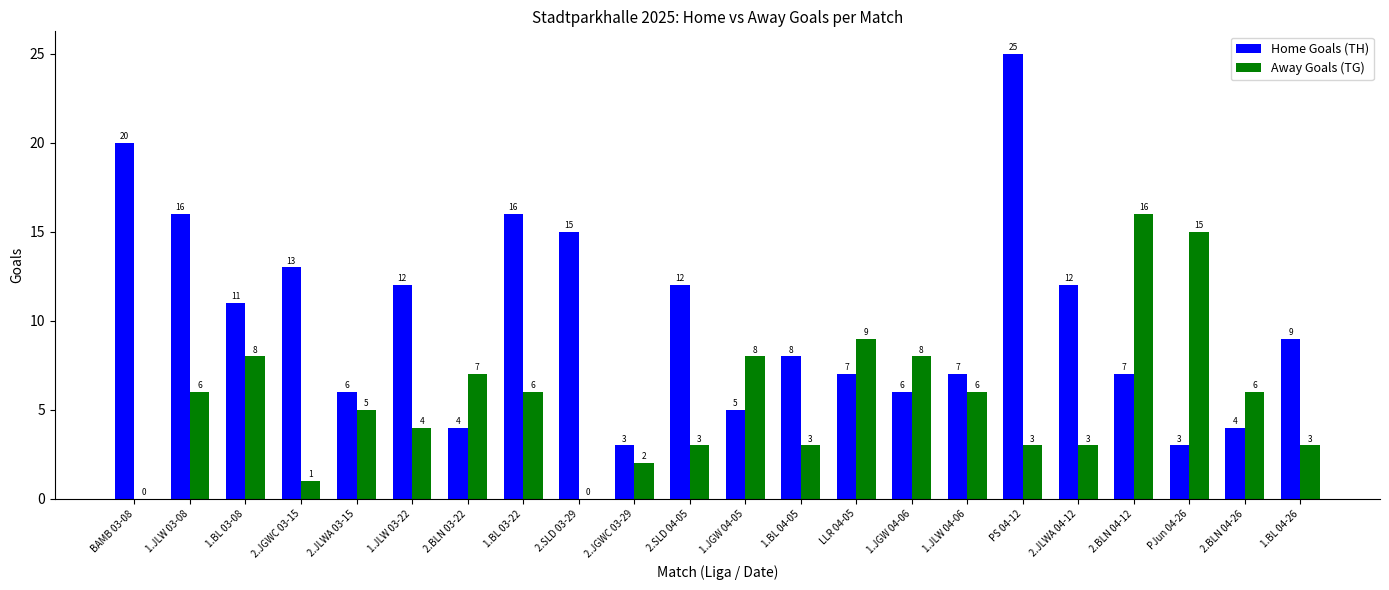

Reading left to right, list all the values displayed in this chart.

Home Goals (TH): BAMB 03-08=20	1.JLW 03-08=16	1.BL 03-08=11	2.JGWC 03-15=13	2.JLWA 03-15=6	1.JLW 03-22=12	2.BLN 03-22=4	1.BL 03-22=16	2.SLD 03-29=15	2.JGWC 03-29=3	2.SLD 04-05=12	1.JGW 04-05=5	1.BL 04-05=8	LLR 04-05=7	1.JGW 04-06=6	1.JLW 04-06=7	PS 04-12=25	2.JLWA 04-12=12	2.BLN 04-12=7	PJun 04-26=3	2.BLN 04-26=4	1.BL 04-26=9
Away Goals (TG): BAMB 03-08=0	1.JLW 03-08=6	1.BL 03-08=8	2.JGWC 03-15=1	2.JLWA 03-15=5	1.JLW 03-22=4	2.BLN 03-22=7	1.BL 03-22=6	2.SLD 03-29=0	2.JGWC 03-29=2	2.SLD 04-05=3	1.JGW 04-05=8	1.BL 04-05=3	LLR 04-05=9	1.JGW 04-06=8	1.JLW 04-06=6	PS 04-12=3	2.JLWA 04-12=3	2.BLN 04-12=16	PJun 04-26=15	2.BLN 04-26=6	1.BL 04-26=3